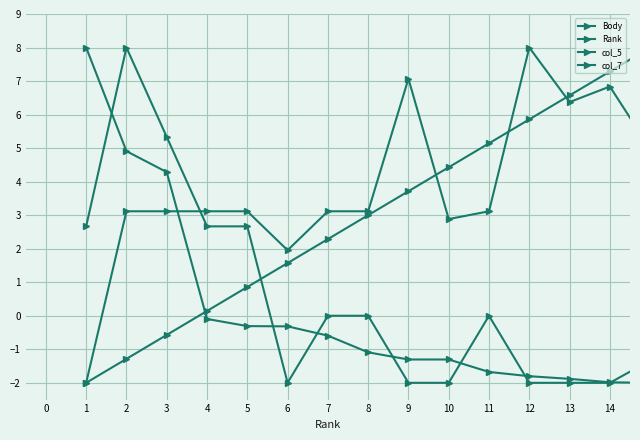

Does the chart have visible grid lines?

Yes